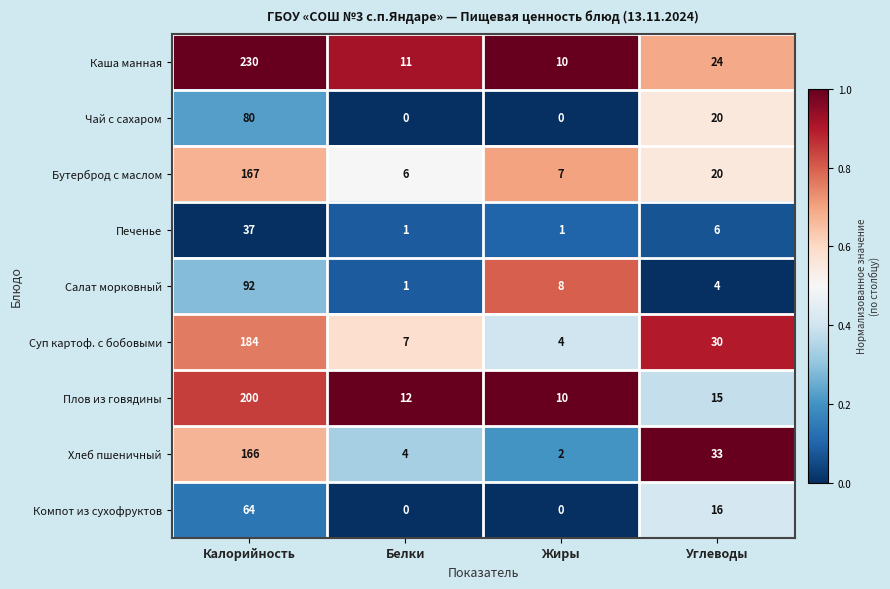

What is the highest value of the Чай с сахаром series?

80